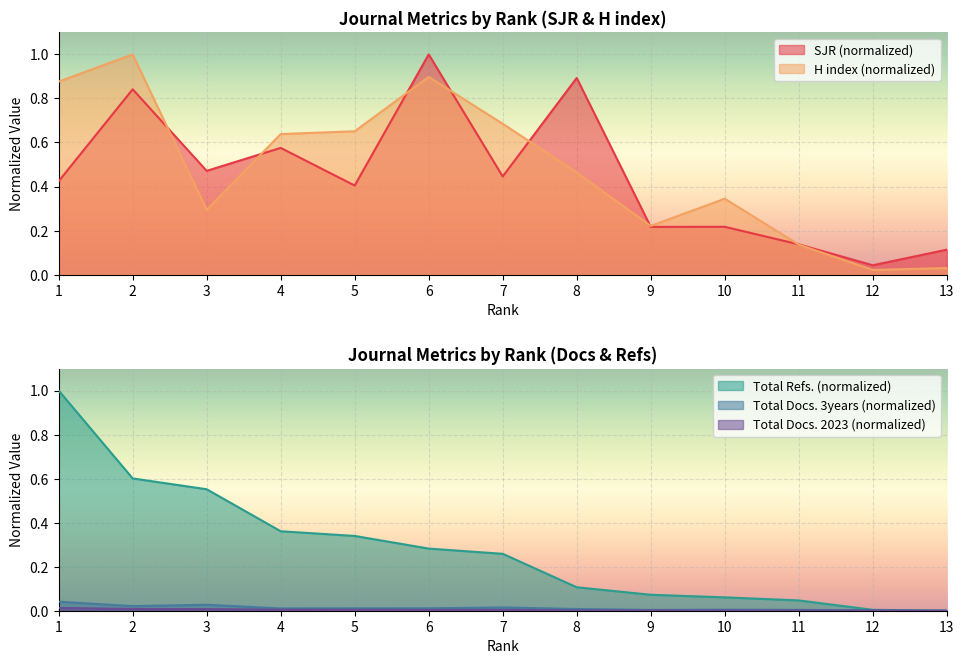

True or false: SJR and Total Docs. (2023) intersect in this chart.

False